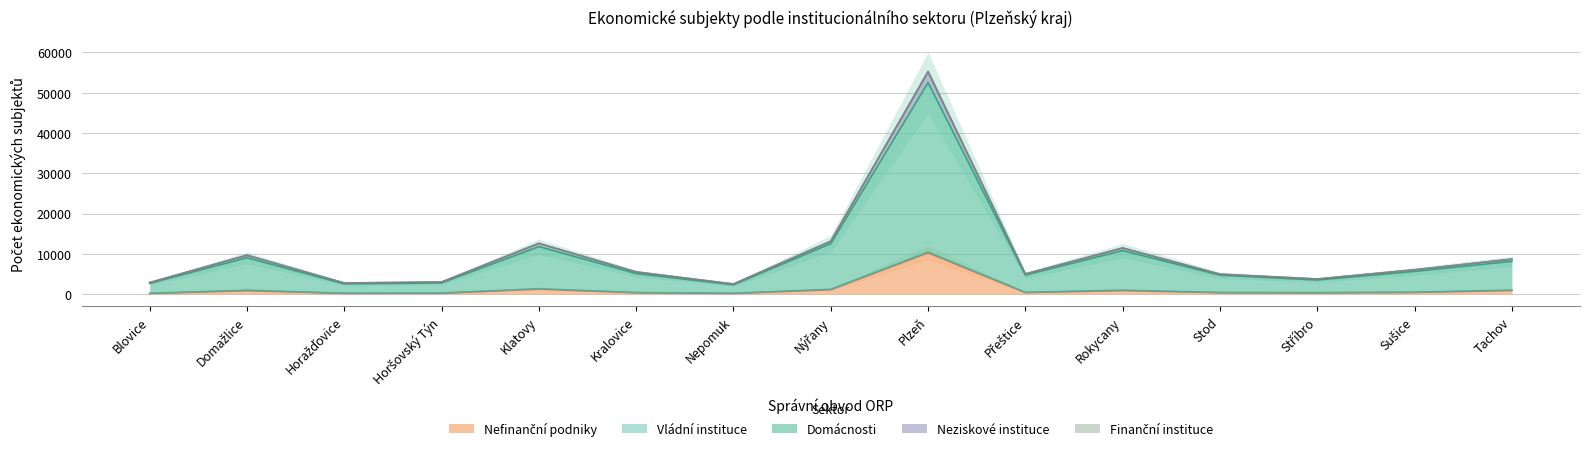

True or false: Nefinanční podniky and Domácnosti cross at least once.

False